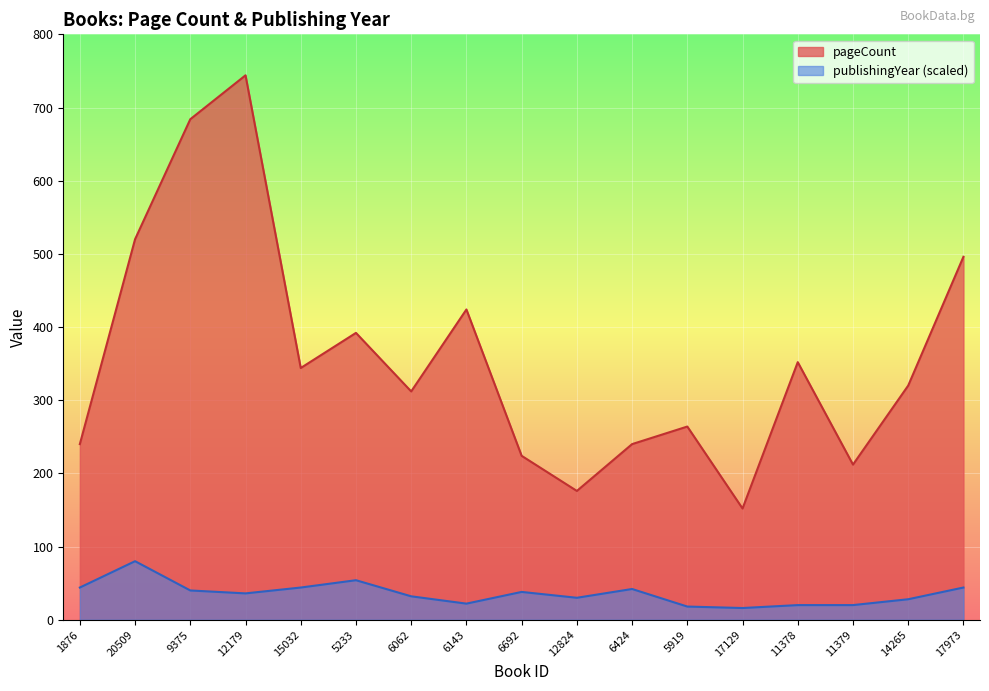

What is the smallest value displayed?

16